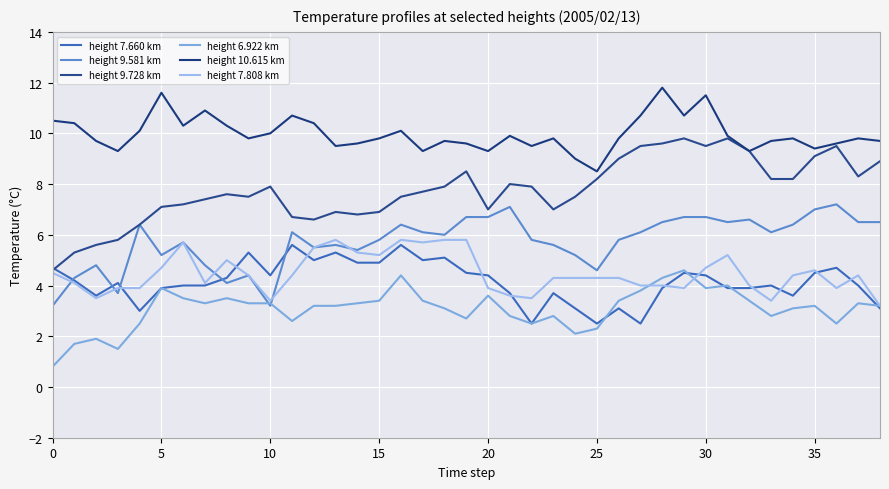

Does the chart have visible grid lines?

Yes